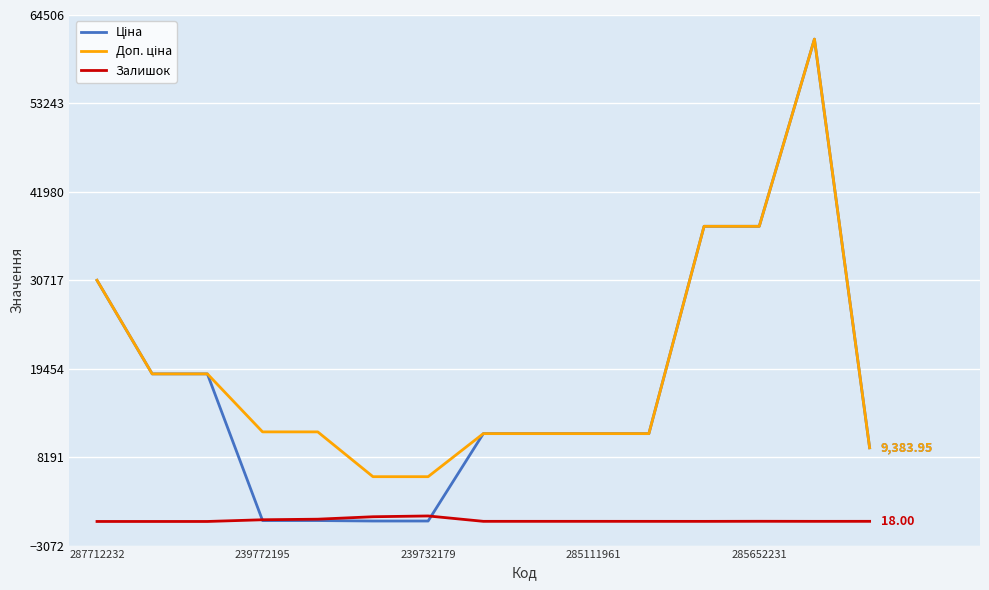

Count the number of categories in the chart.

15